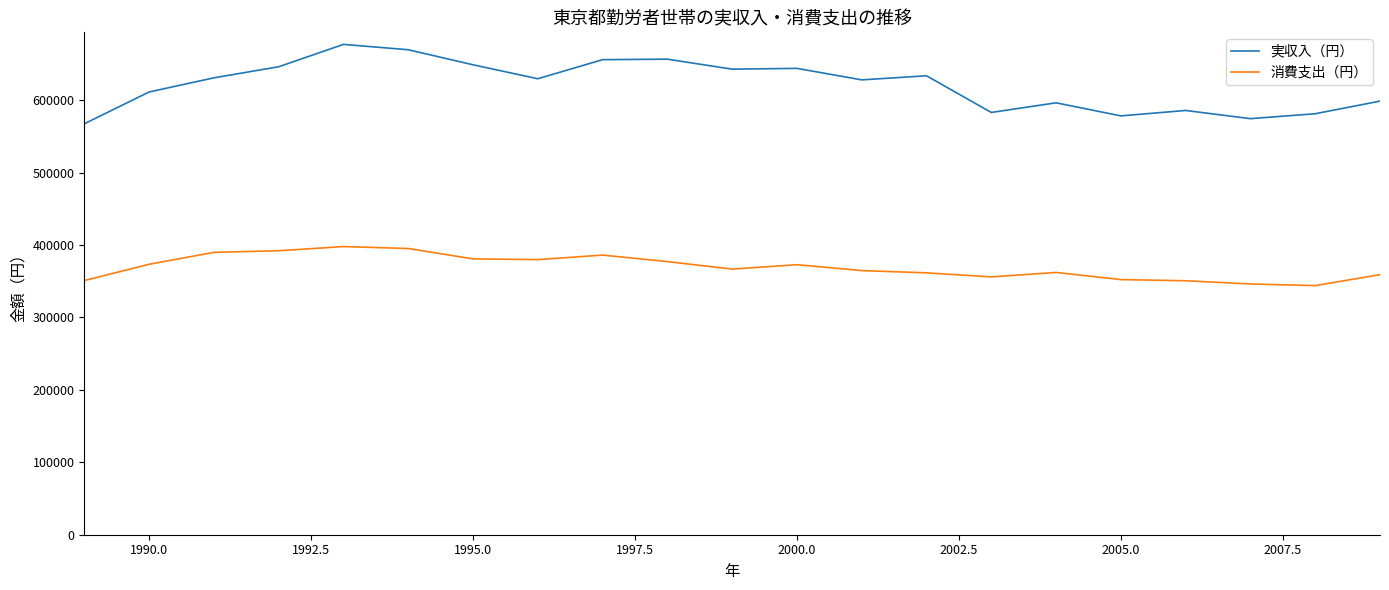

True or false: 消費支出（円） has more than 2 interior local peaks.

True